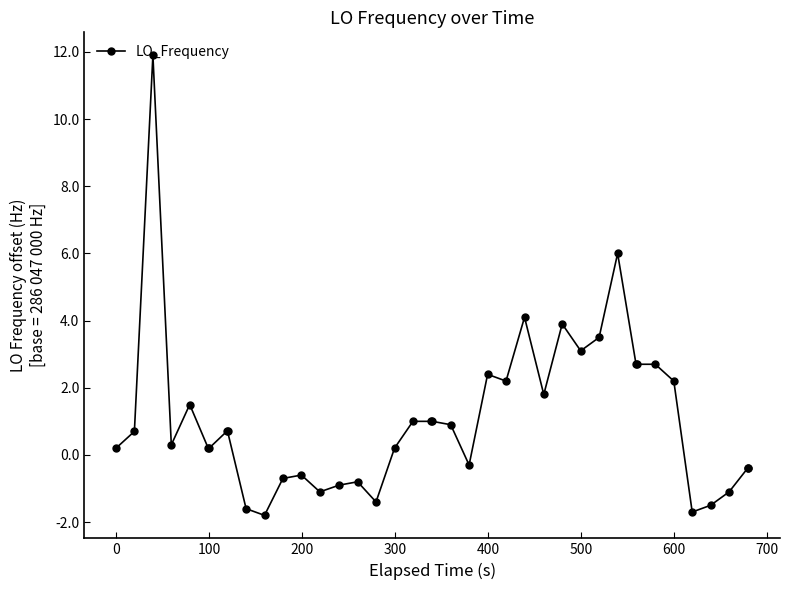

True or false: the data has more than 2 interior local peaks.

True